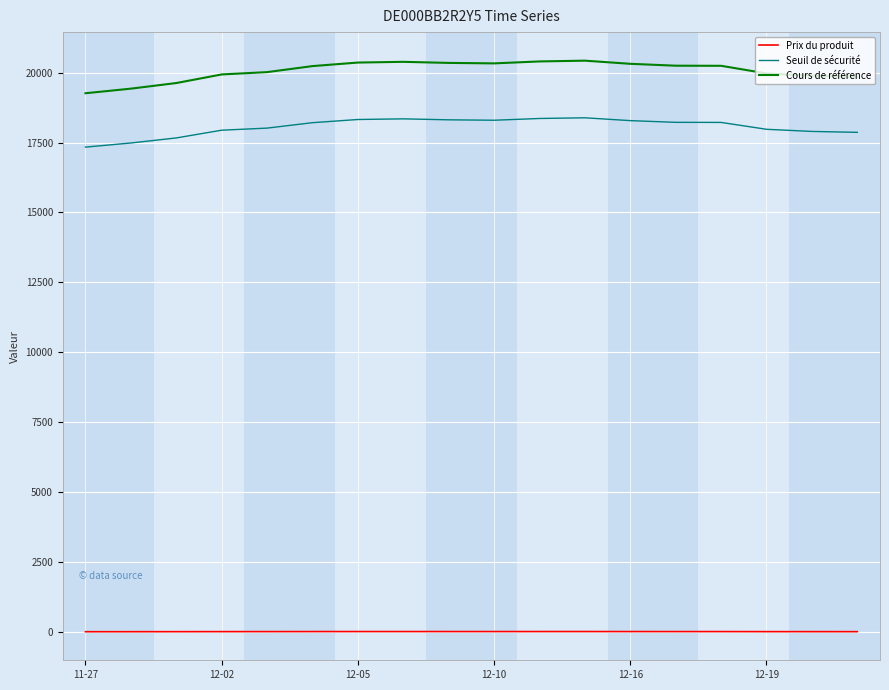

What is the highest value of the Seuil de sécurité series?

18383.6